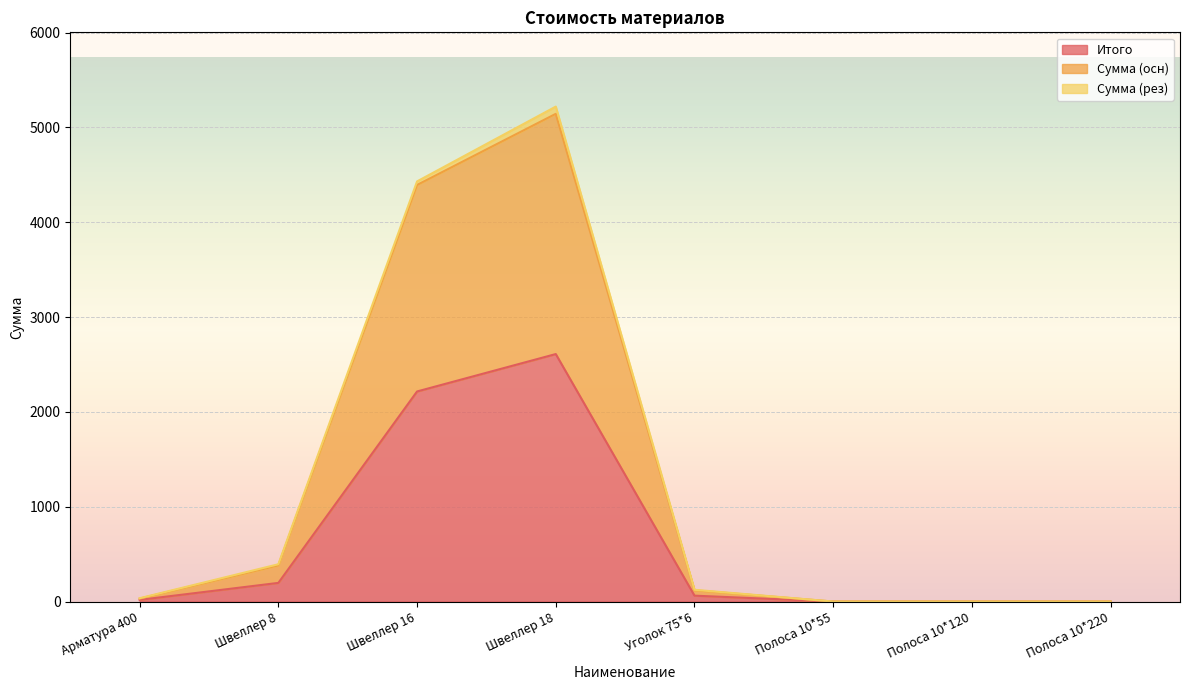

What is the label of the 7th point from the left?

Полоса 10*120